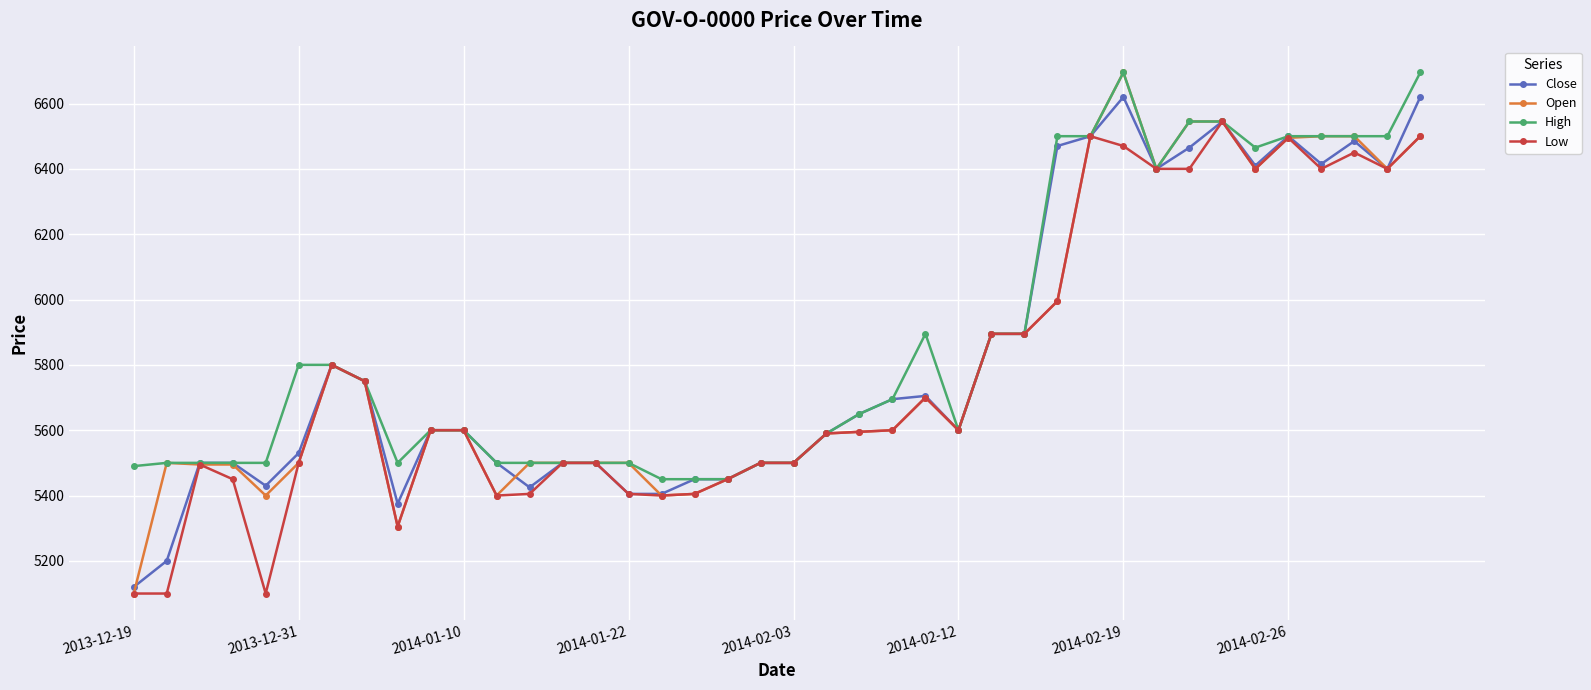

At how many categories does at least one series exceed 6356?

12